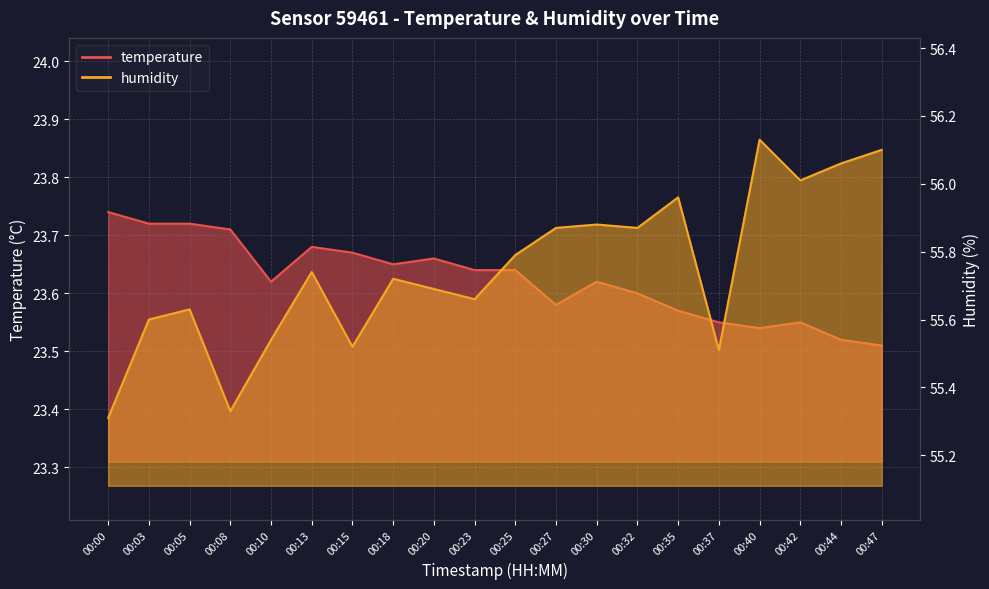

True or false: humidity and temperature cross at least once.

False